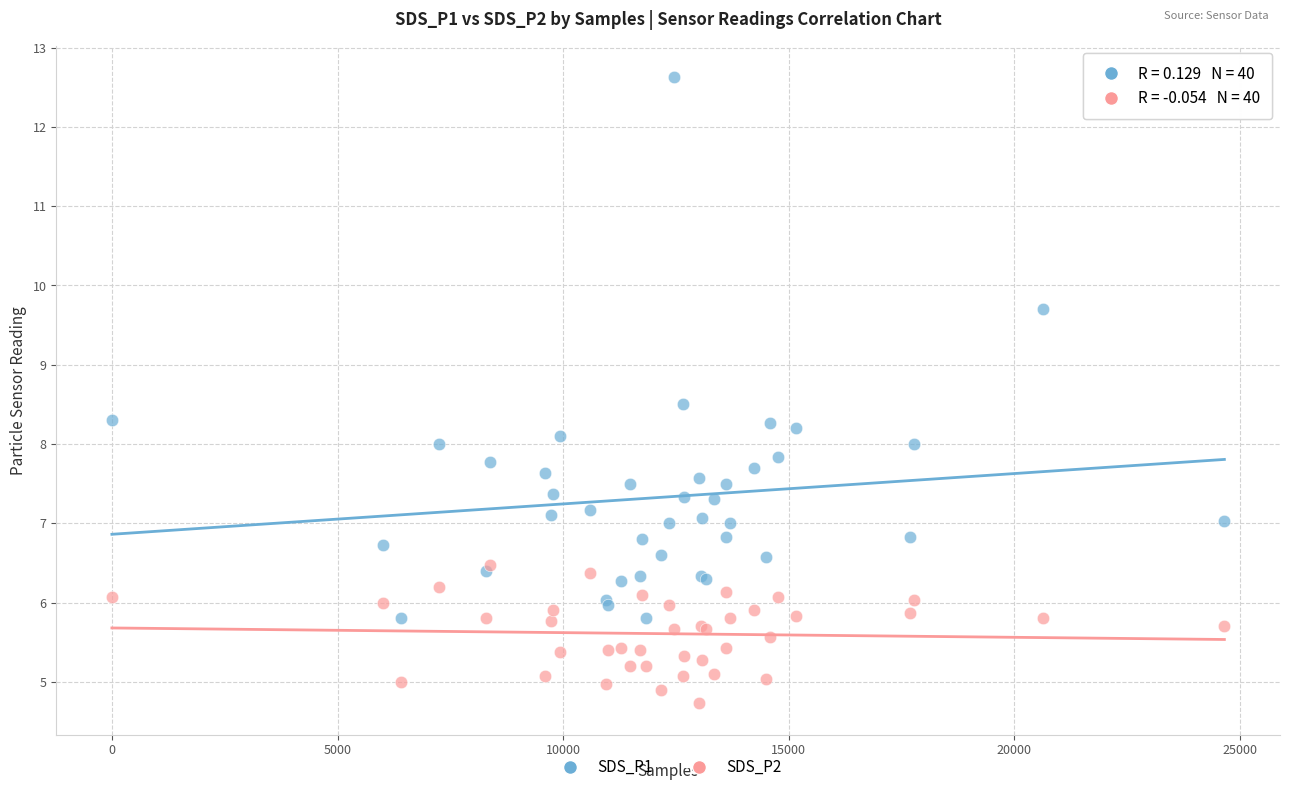

Which series contains the lowest Y value?

SDS_P2